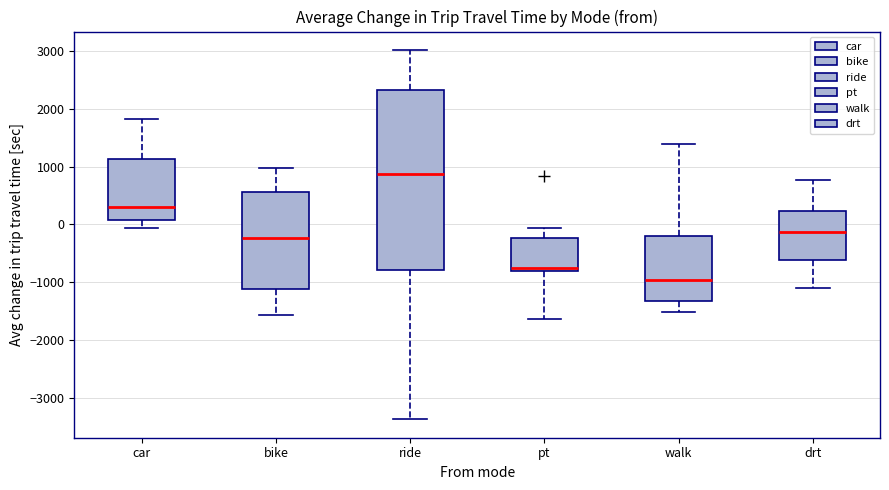

Where does the upper whisker of the box for car end on the y-axis? The values are not printed on the chart, so give them approximately, as read against the axis.

1800